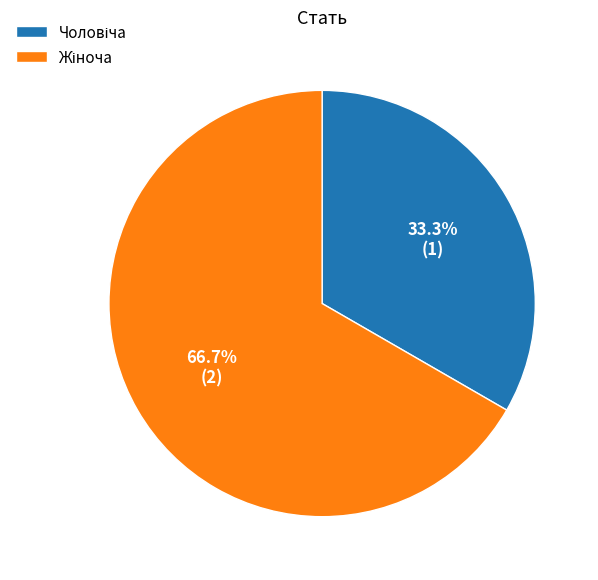

Does any single category account for the majority?

Yes